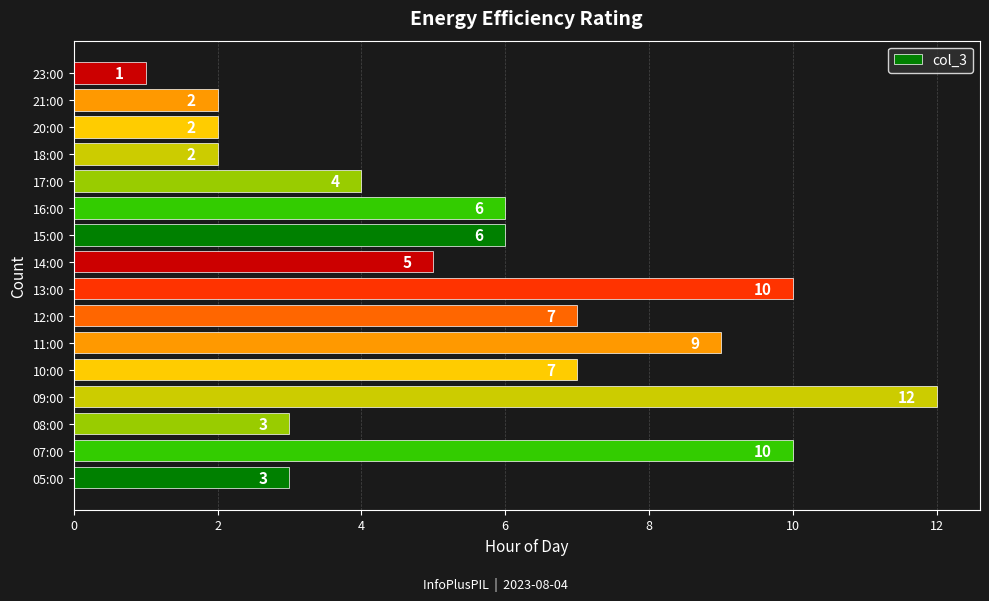

What is the sum of all values?

89